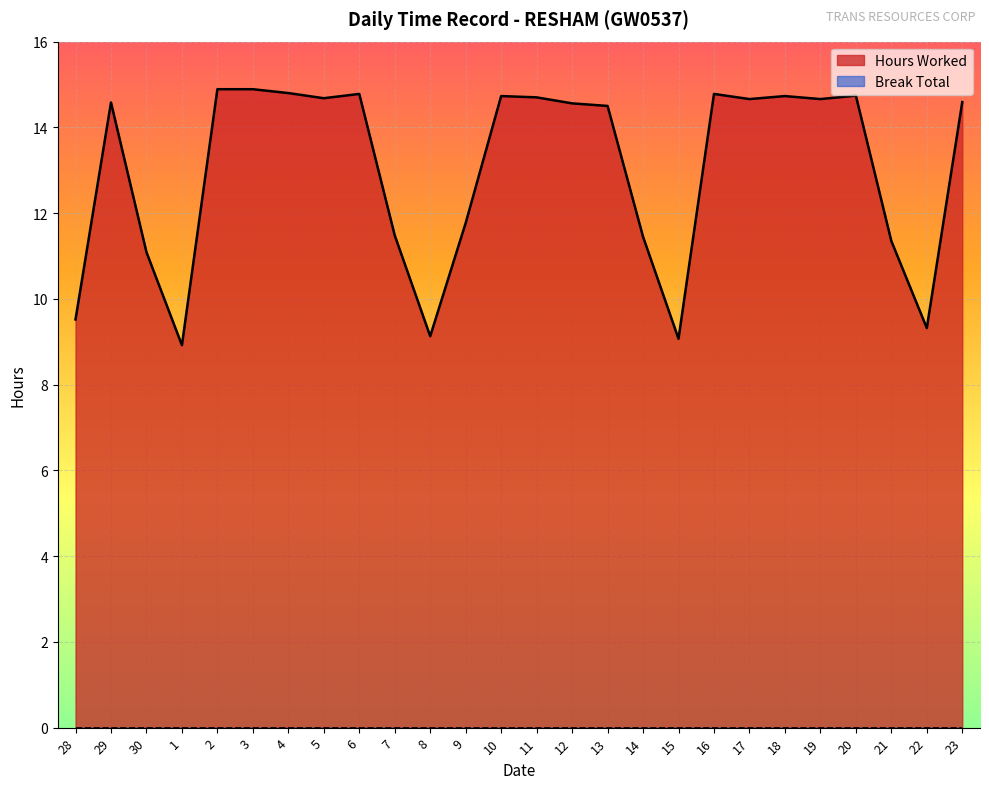

What position from the right is 11?

13